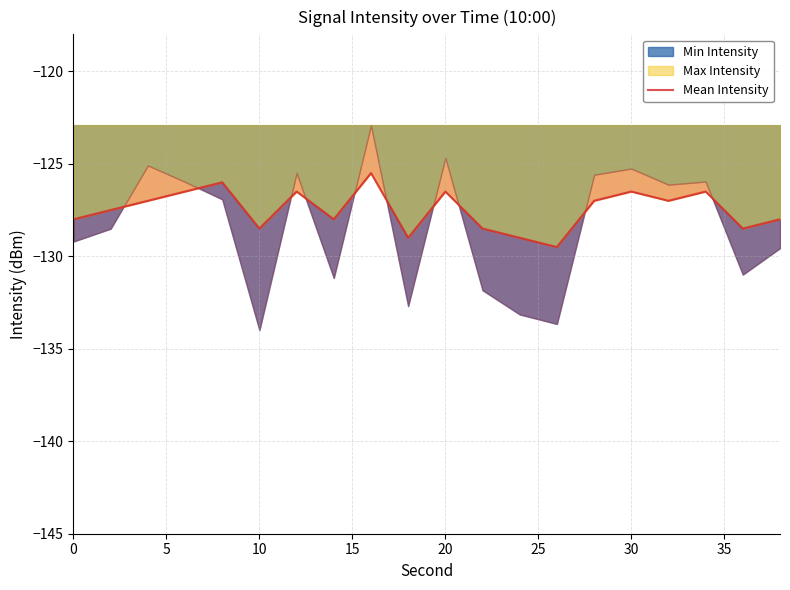

True or false: there are more than 1 points higher than both neighbors.

True